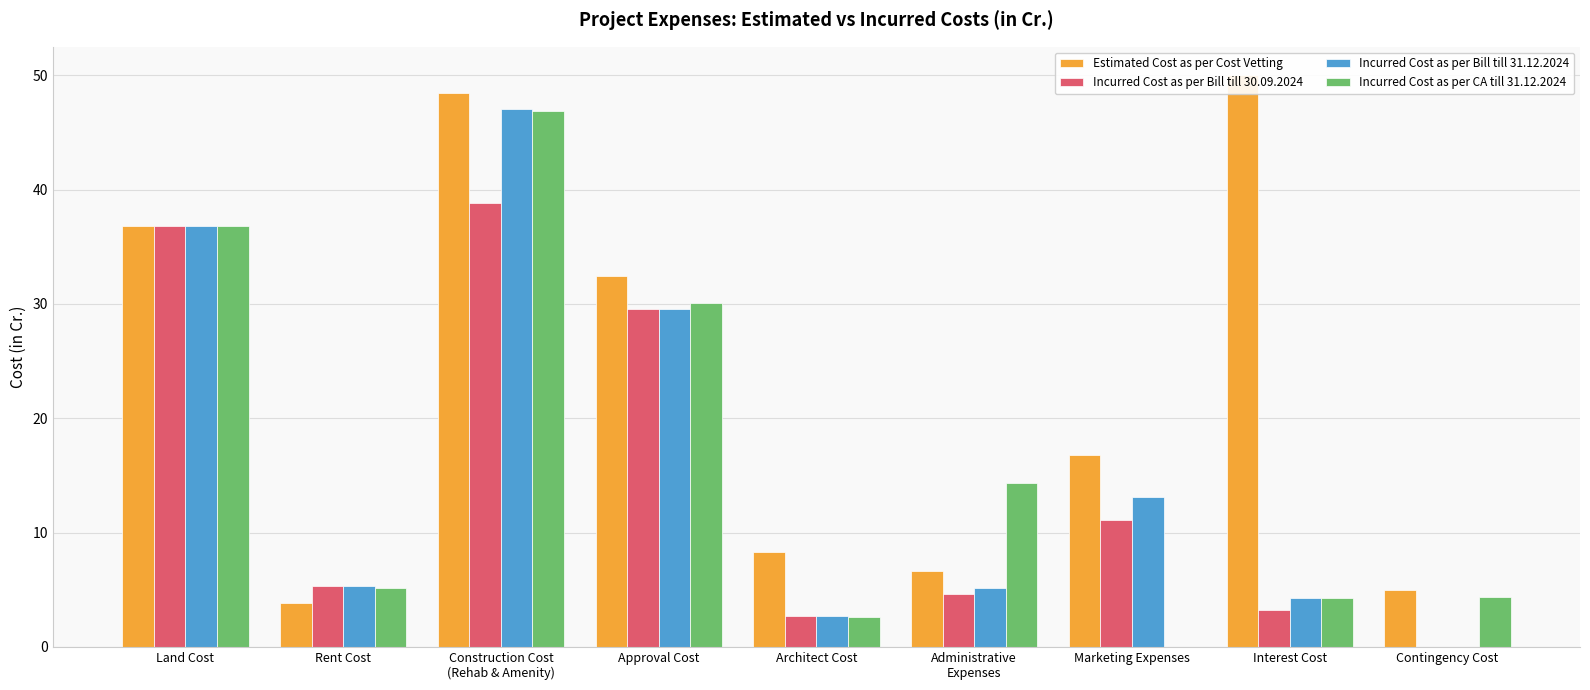

What is the total value across all series at Approval Cost?

121.6